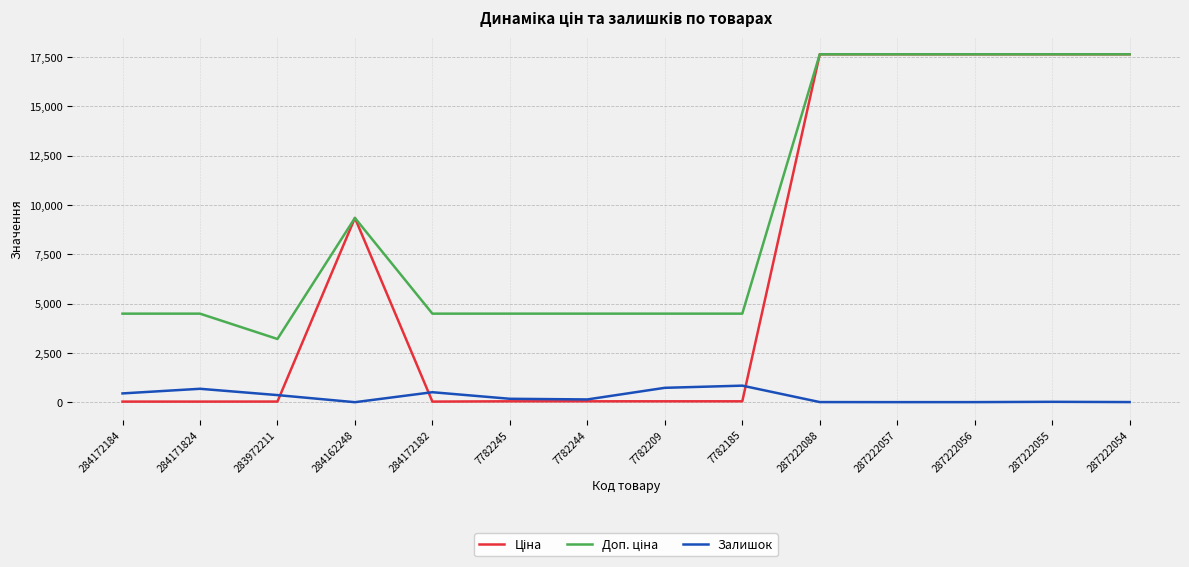

What position from the right is 284172184?

14